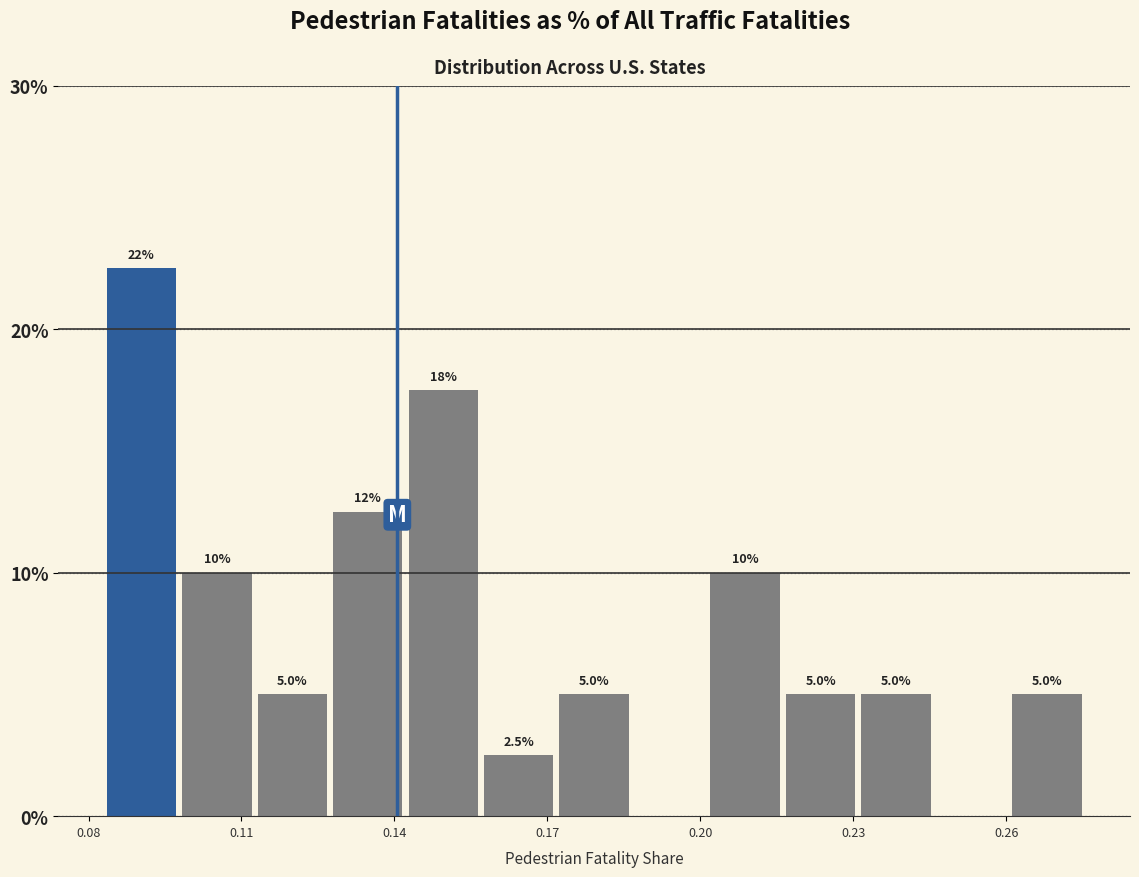

Around what value on the x-axis is the tallest bar? Give the approximate position of its centre, as read against the axis.

0.090